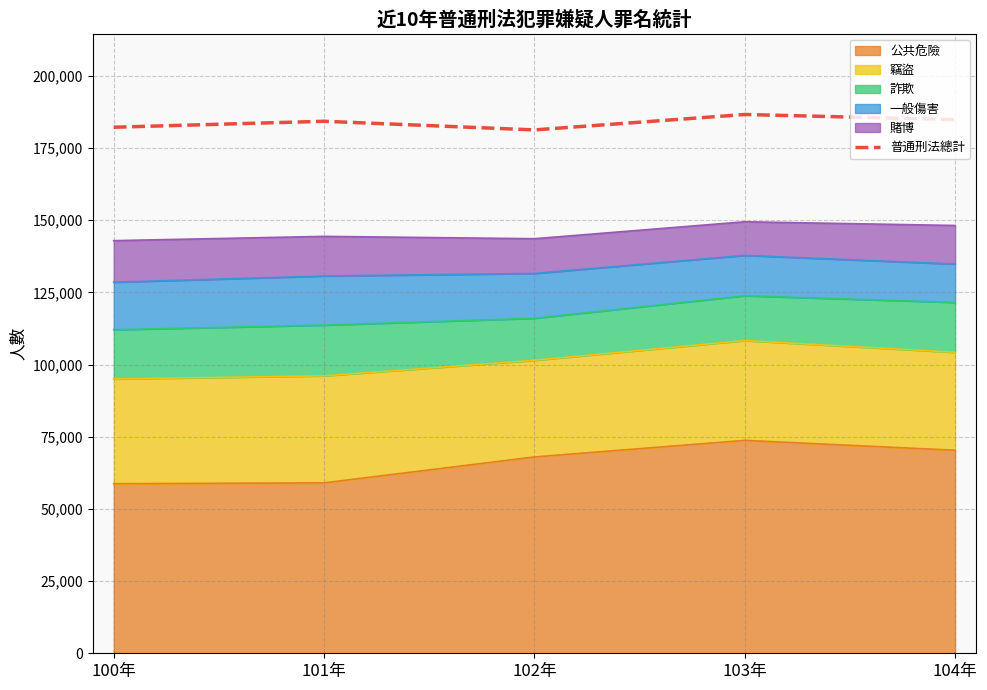

What is the minimum value shown in the chart?

181236